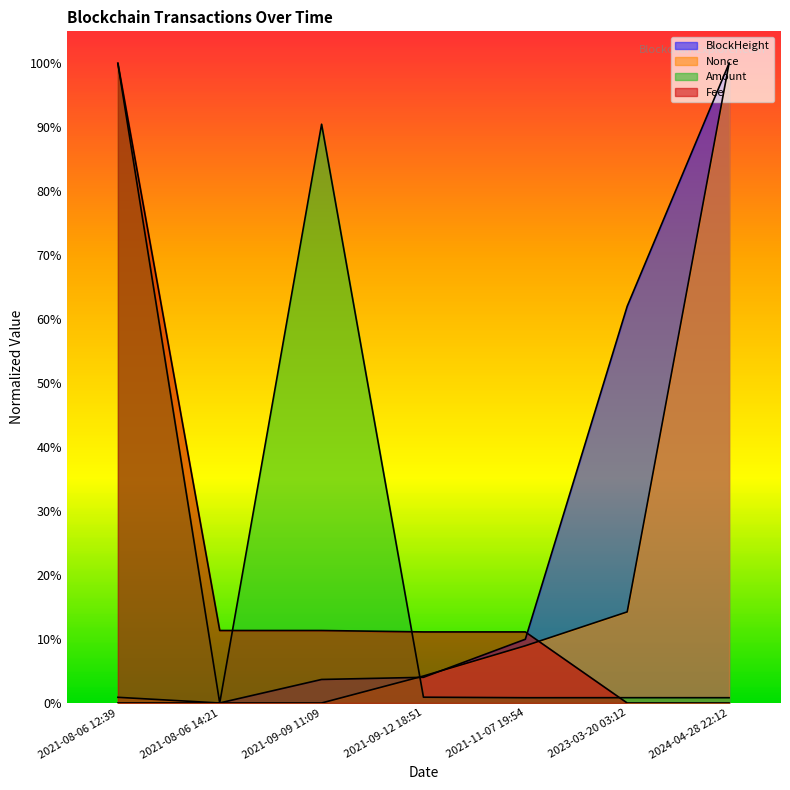

How many positive values does the Fee series have?

5